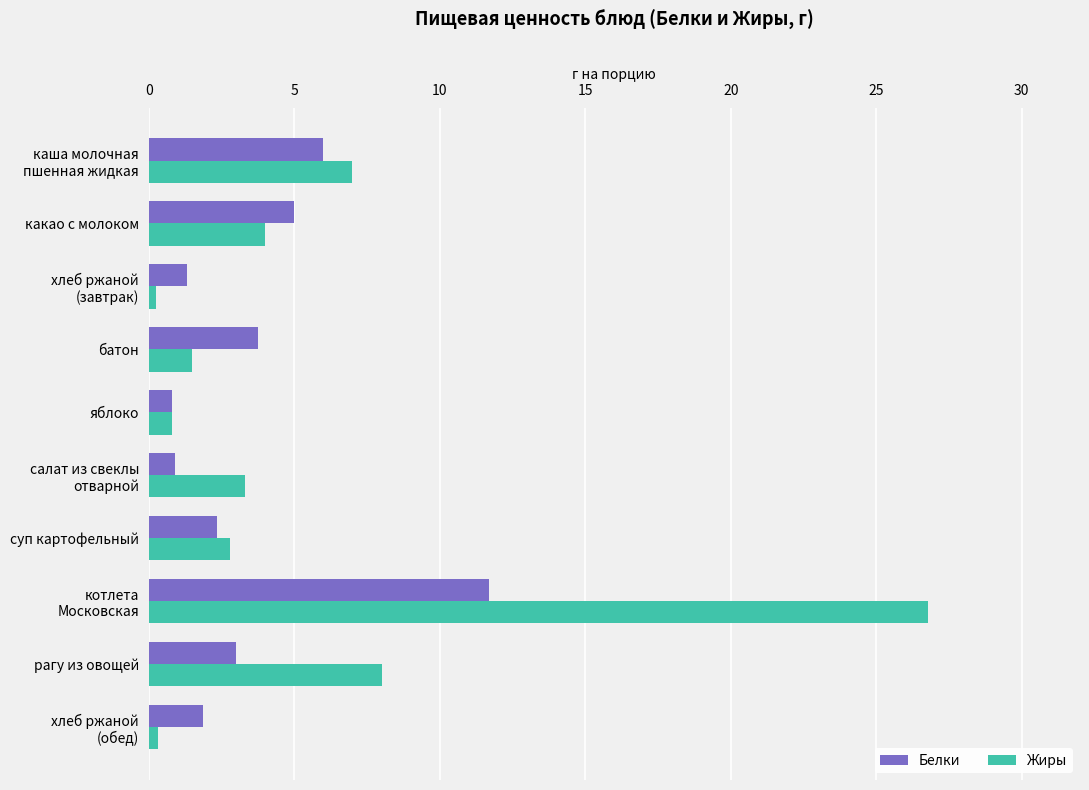

The value of Жиры at яблоко is 0.8. True or false?

True